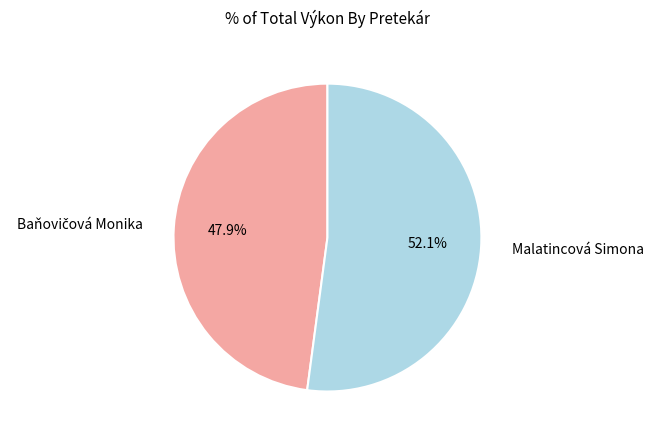

Which category has the biggest portion of the pie?

Malatincová Simona